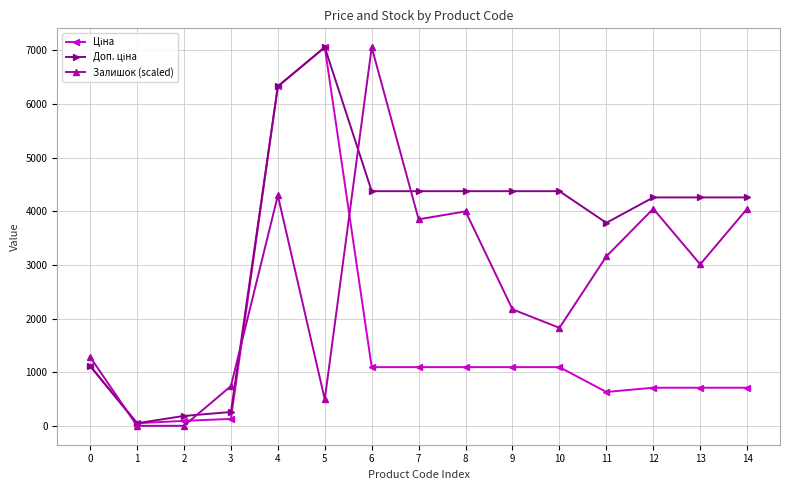

True or false: Залишок (scaled) has a value of 3997.6 at 8.

True